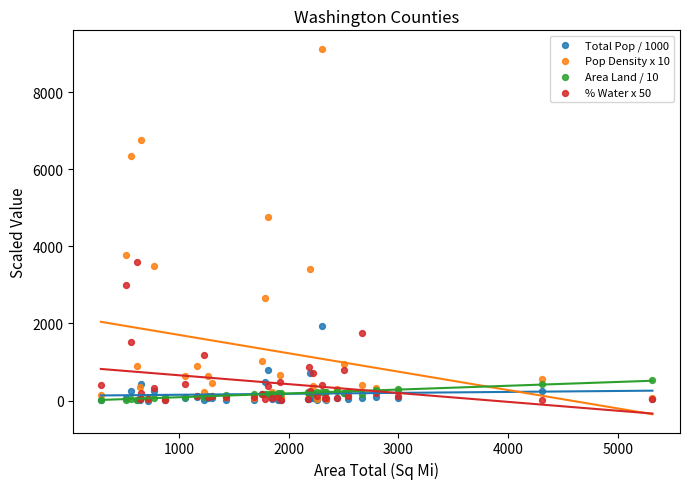

Which series has the widest spread of Y values?

Pop Density x 10